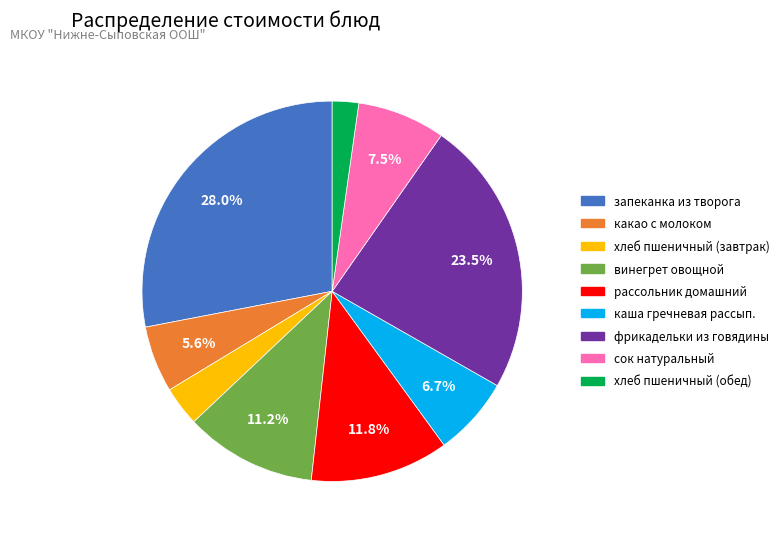

Approximately how many times larger is the value at каша гречневая рассып. compared to фрикадельки из говядины?

0.3